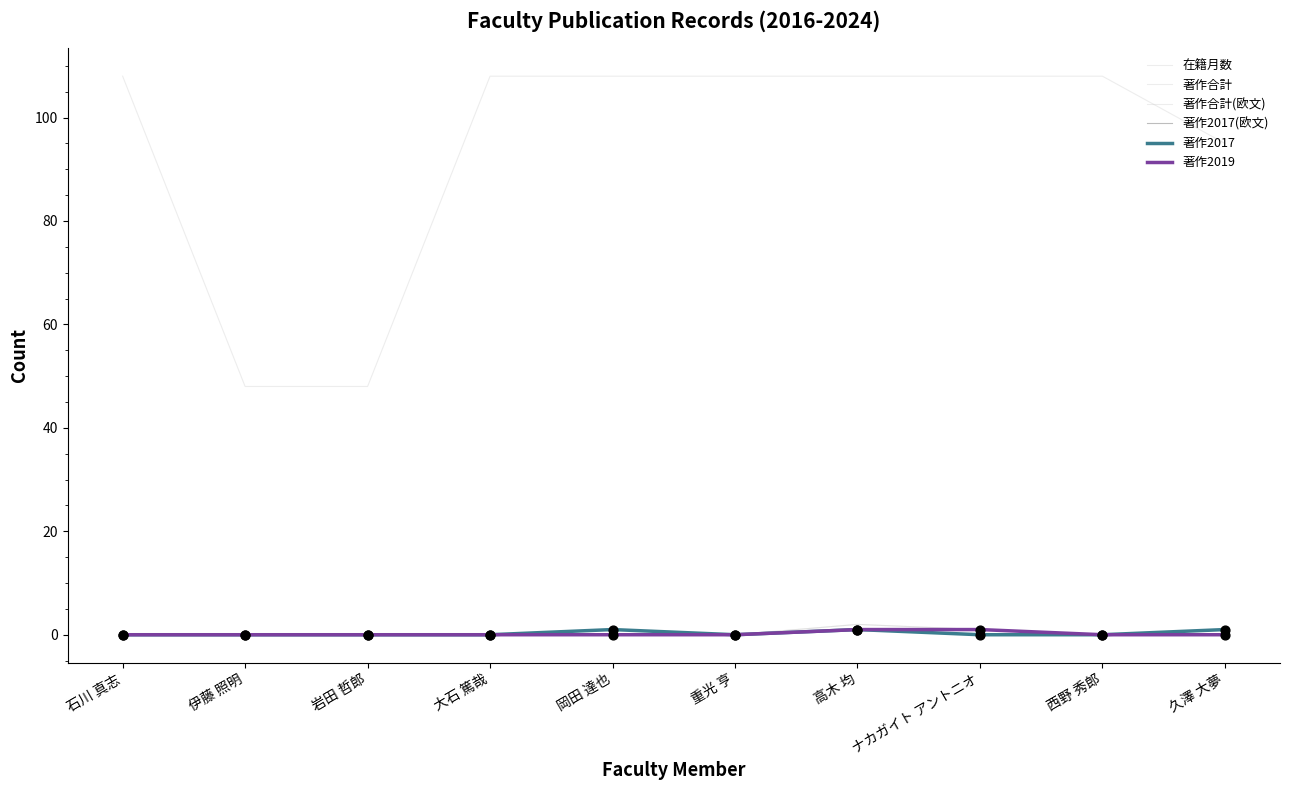

At how many categories does at least one series exceed 26?

10